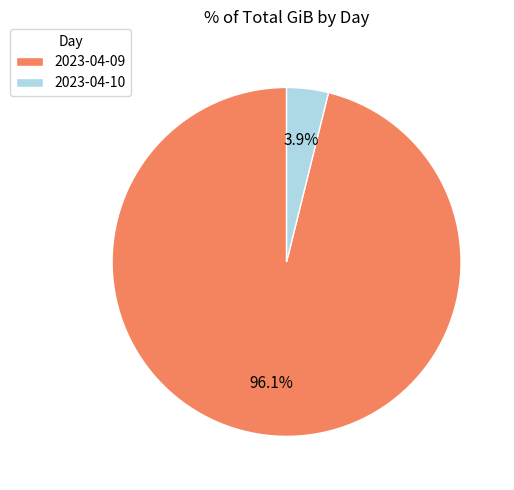

What portion of the pie excludes 2023-04-10?

96.1%